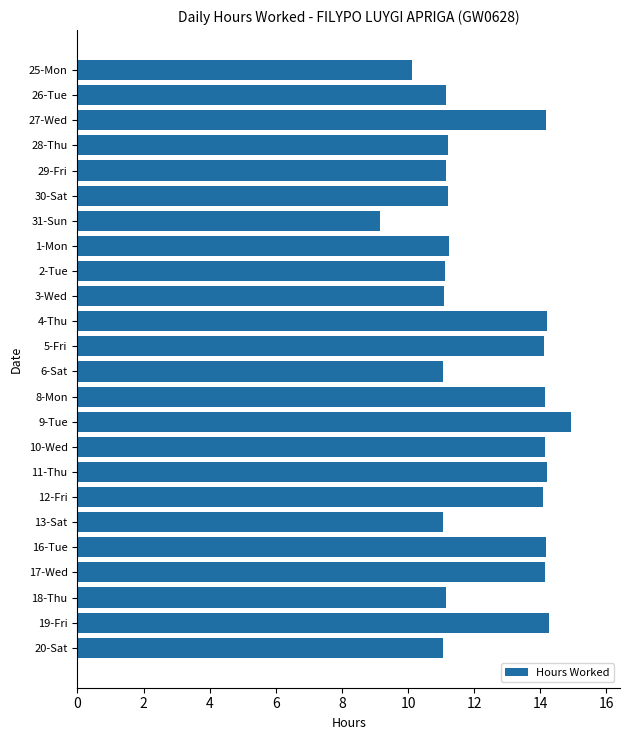

What is the approximate value at 5-Fri?

14.1